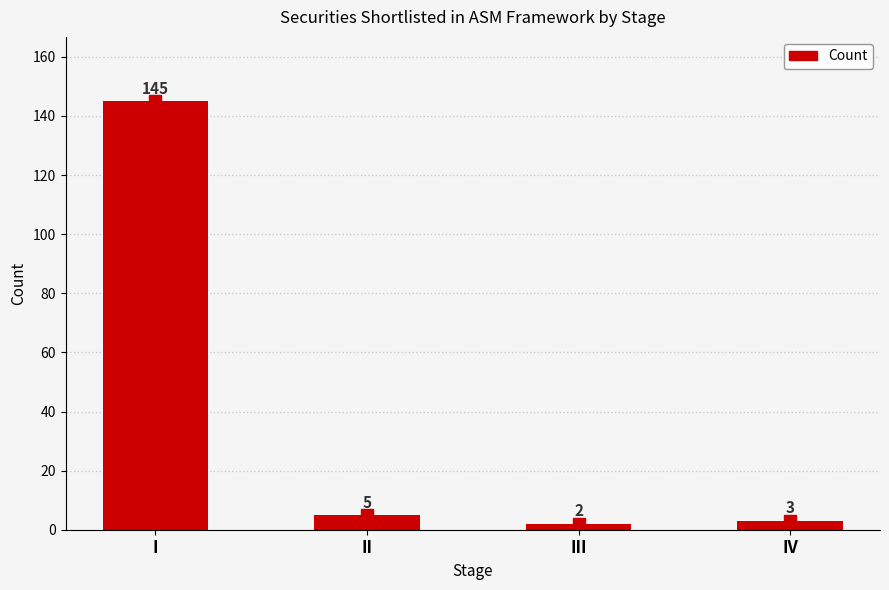

What is the difference between the maximum and minimum values?

143